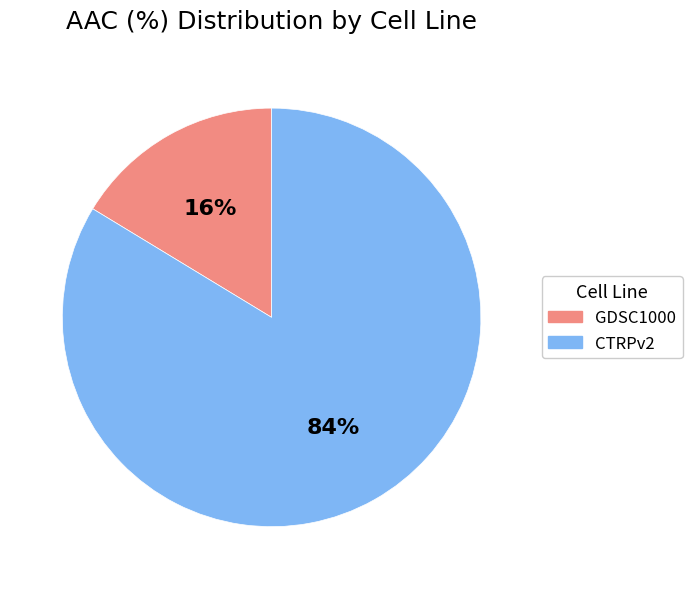

To the nearest percent, what is the combined percentage of GDSC1000 and CTRPv2?

100%